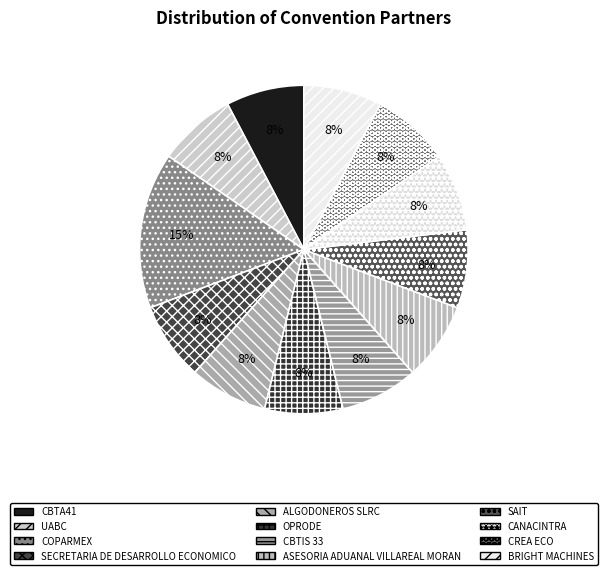

To the nearest percent, what percentage of the pie is CREA ECO?

8%